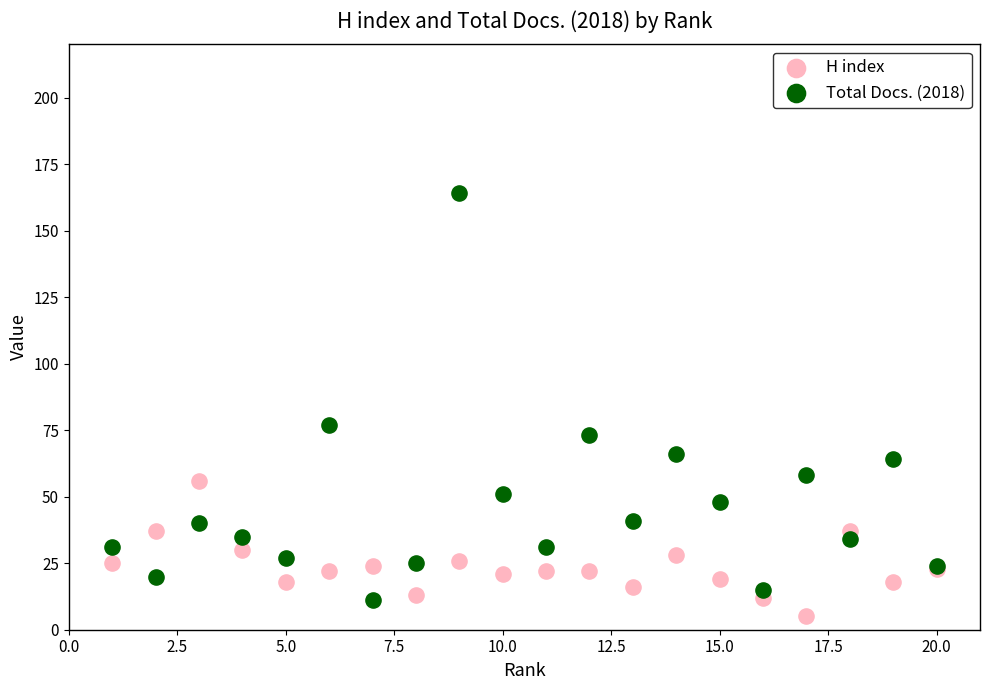

Which series has the widest spread of Y values?

Total Docs. (2018)